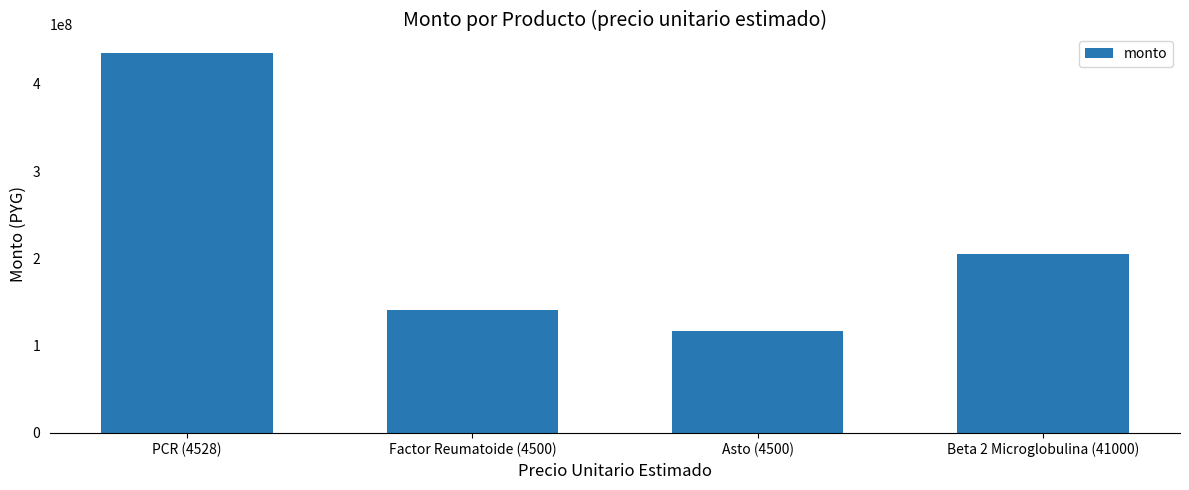

List the labels in order of value, smallest first.

Asto (4500), Factor Reumatoide (4500), Beta 2 Microglobulina (41000), PCR (4528)